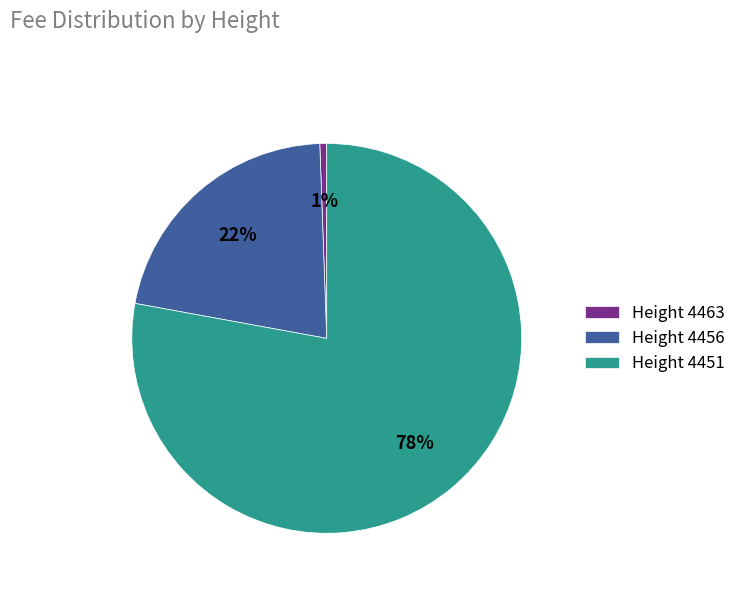

What is the largest slice in the pie chart?

Height 4451